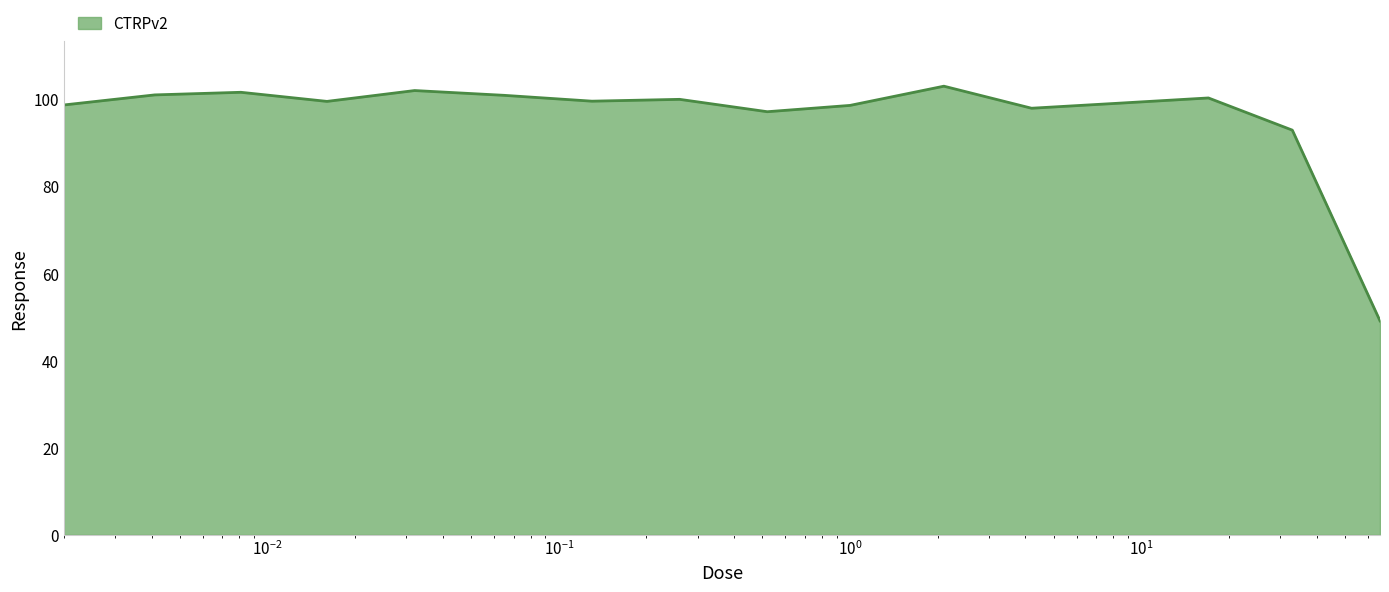

What is the greatest value displayed?

103.0